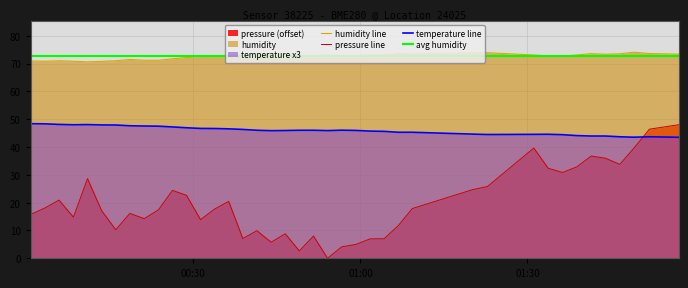

What is the difference between the maximum and minimum values in the temperature series?

4.9